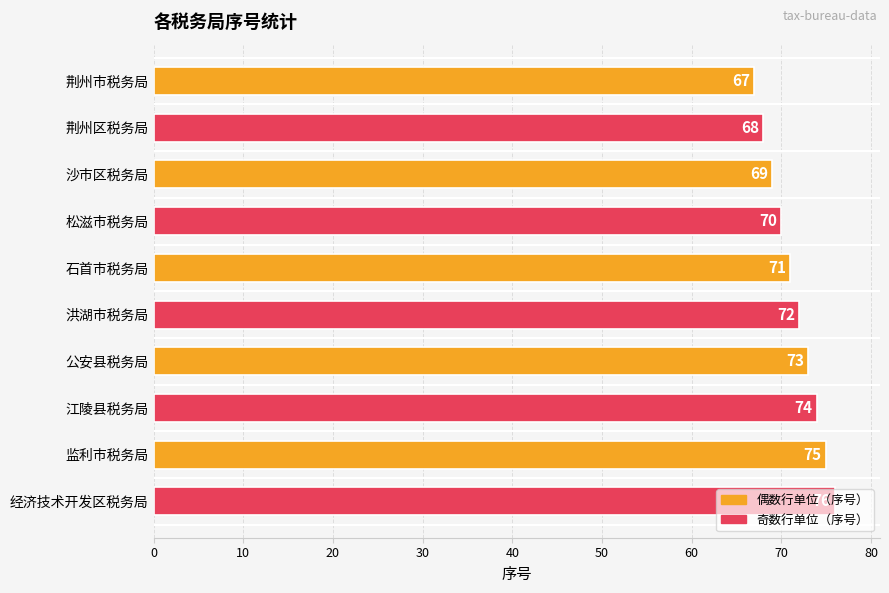

List the labels in order of value, smallest first.

荆州市税务局, 荆州区税务局, 沙市区税务局, 松滋市税务局, 石首市税务局, 洪湖市税务局, 公安县税务局, 江陵县税务局, 监利市税务局, 经济技术开发区税务局